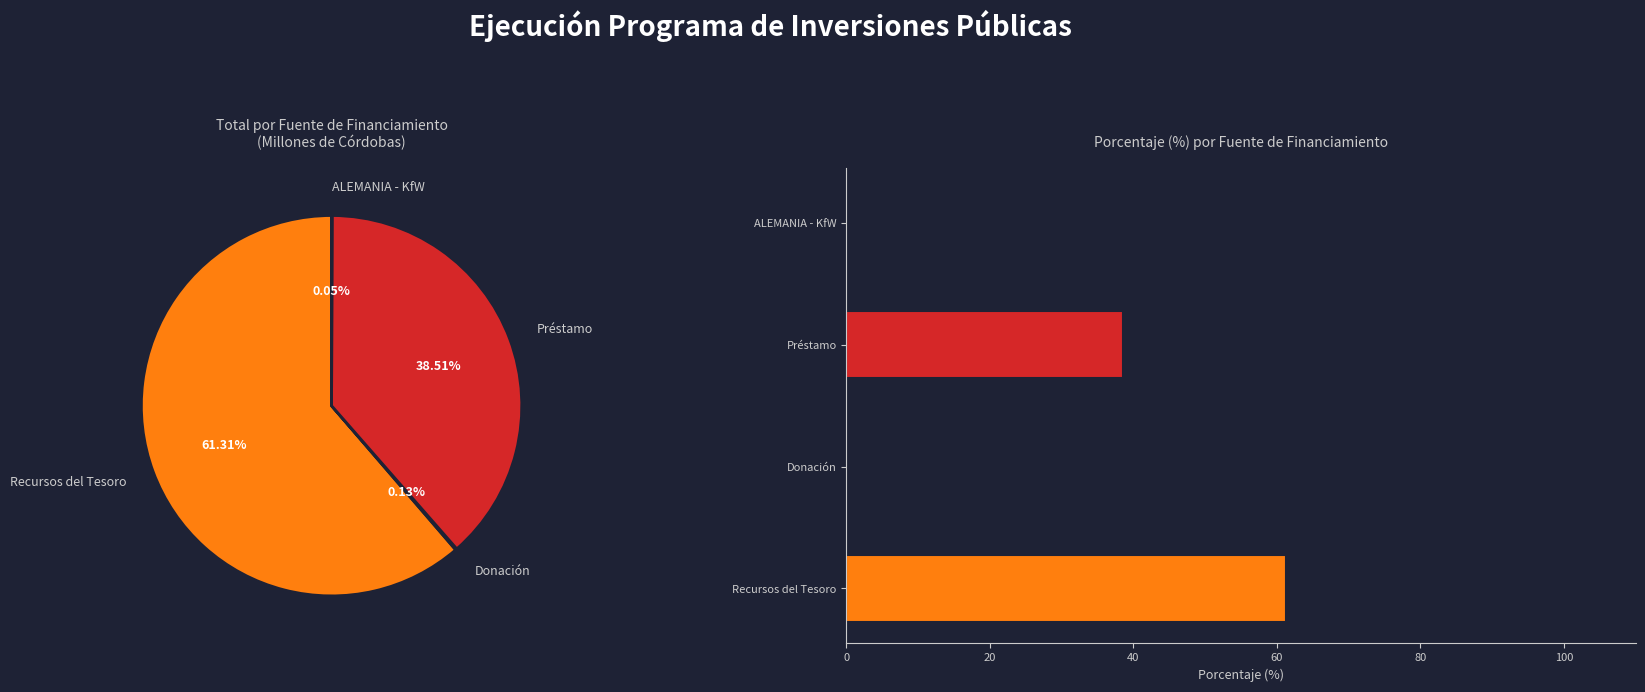

Which category has the smallest portion of the pie?

ALEMANIA - KfW